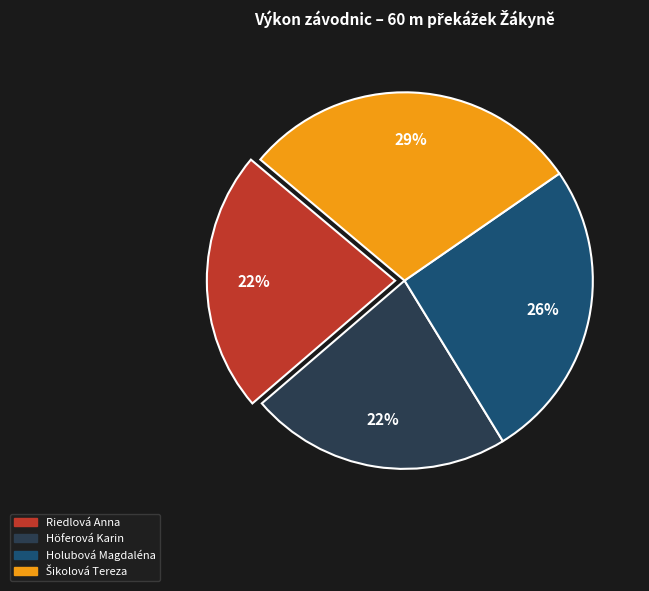

To the nearest percent, what portion does Riedlová Anna represent?

22%